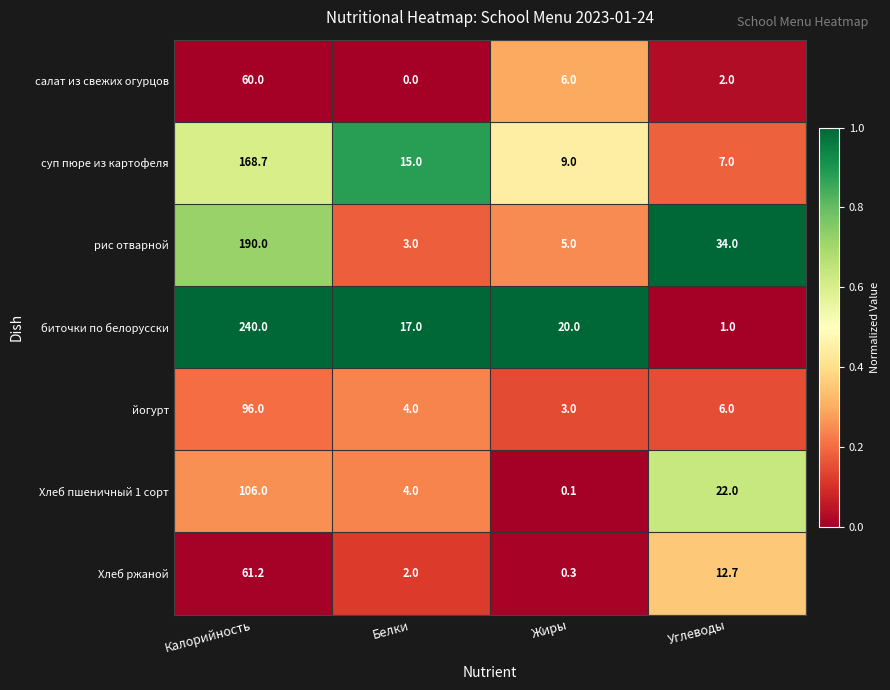

At which label is суп пюре из картофеля closest to 87?

Белки